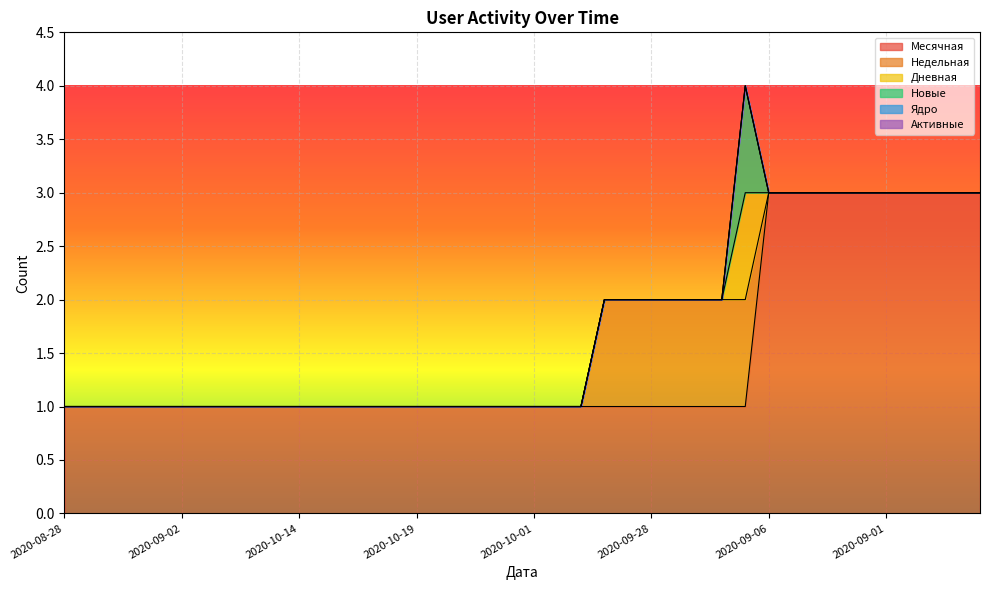

What is the total value across all series at 2020-10-01?

1